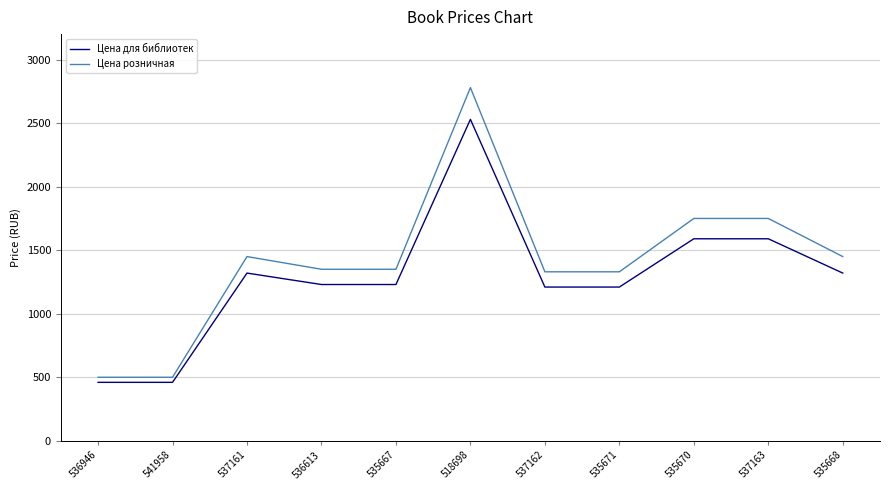

What is the total value across all series at 535667?

2578